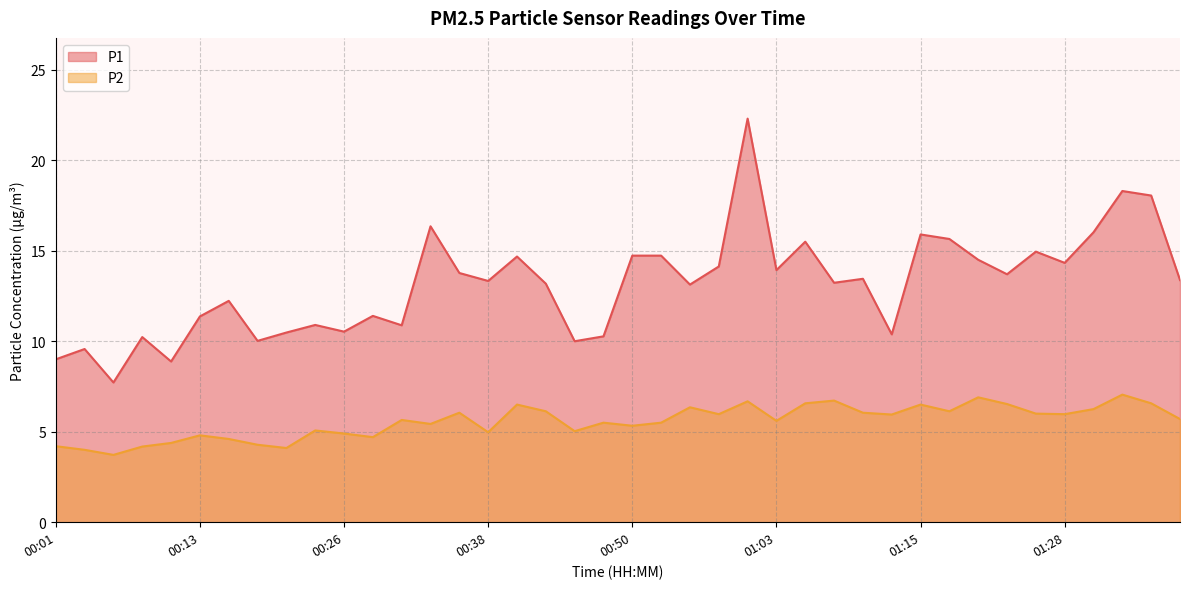

The value of P2 at 00:03 is 4.0. True or false?

True